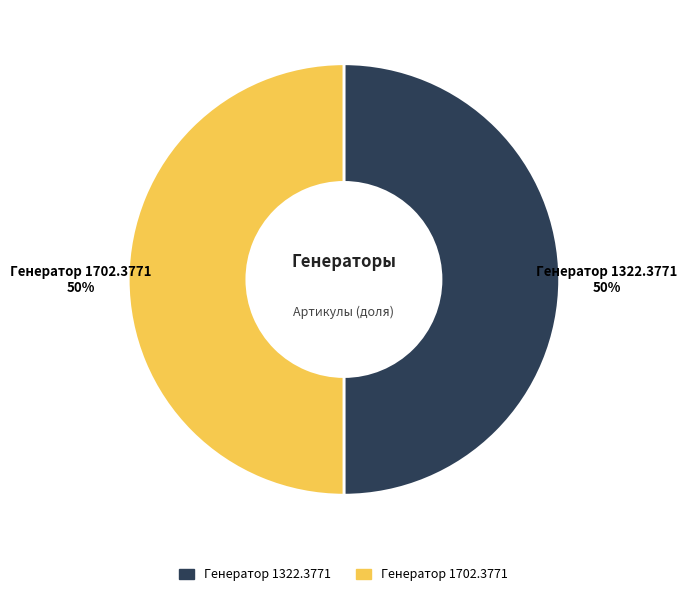

What percentage is the Генератор 1322.3771 slice, to the nearest percent?

50%